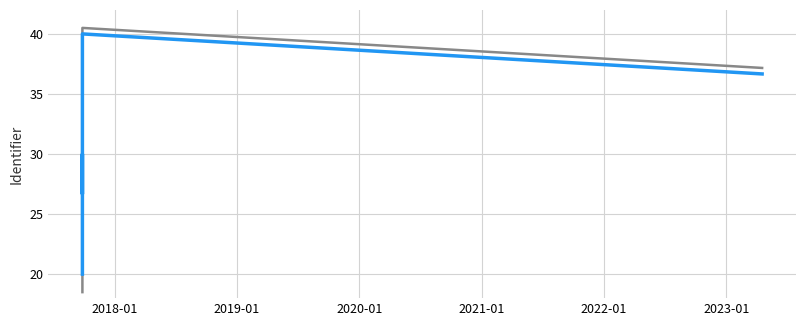

What is the greatest value displayed?

40.5